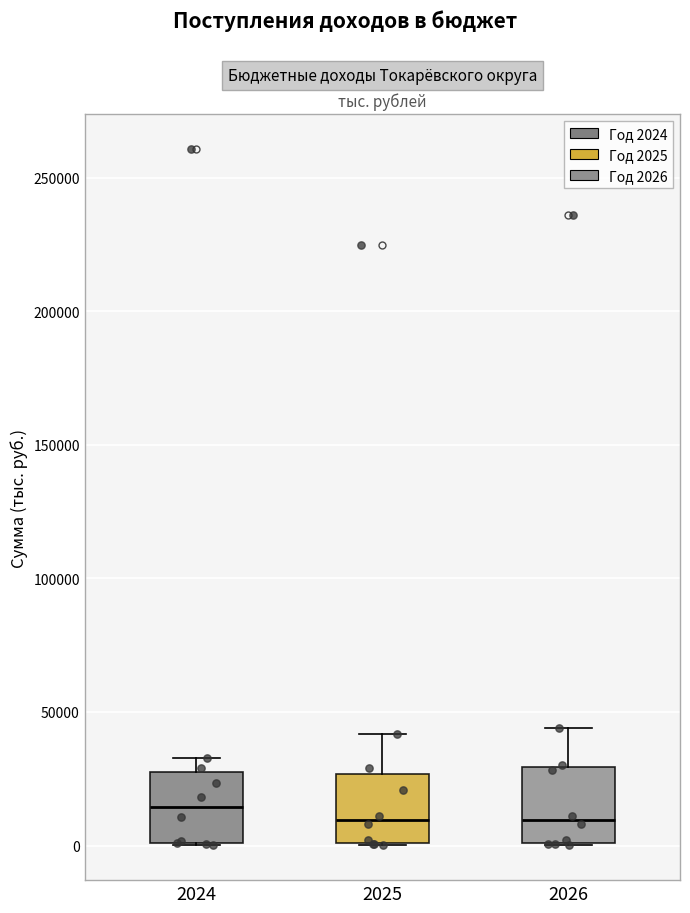

Reading left to right, transcribe this box plot: for each box, give where its median line is, the range the box spans, and where its two whiskers end, as read against the y-axis. The values are not printed on the chart, so give them approximately, as read against the axis.

2024: median 15000, box 0 to 30000, whiskers 0 to 35000
2025: median 10000, box 0 to 25000, whiskers 0 to 40000
2026: median 10000, box 0 to 30000, whiskers 0 to 45000